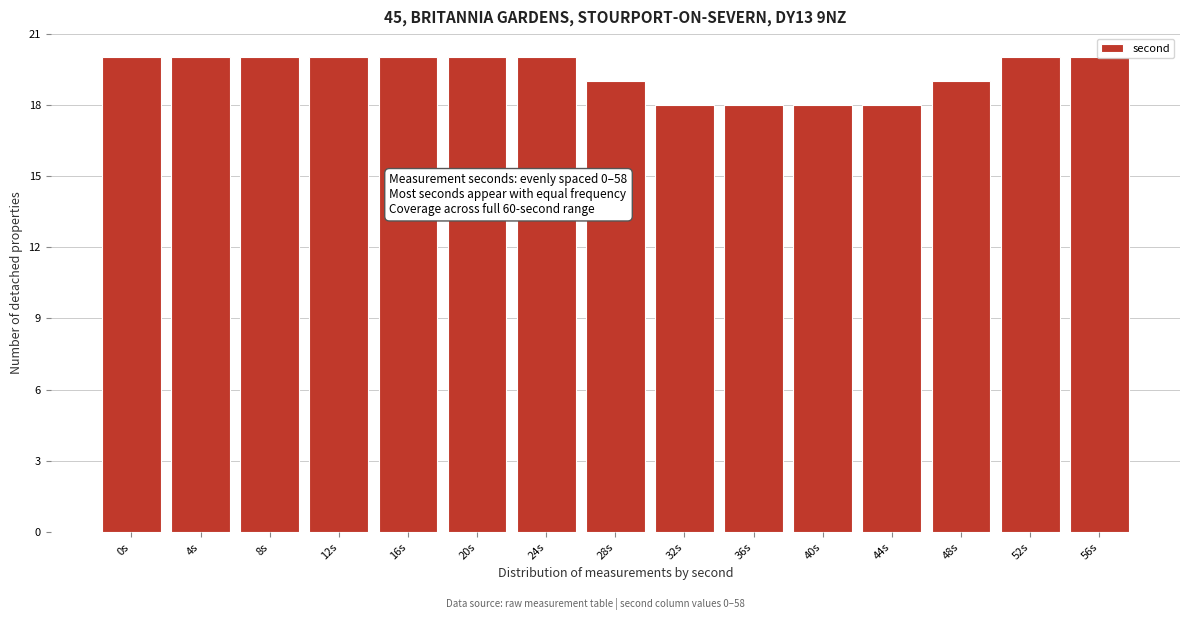

What is the minimum value shown in the chart?

18